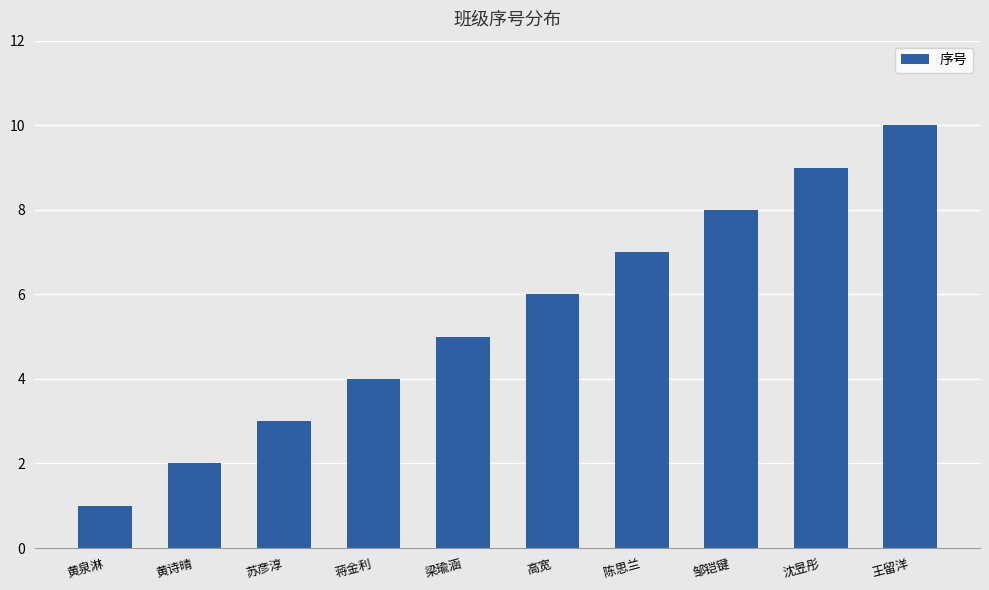

Which category has the highest value across all series?

王留洋